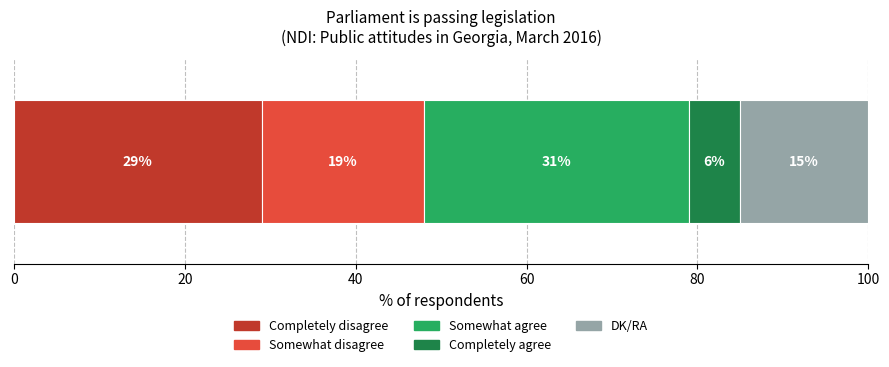

What is the maximum value for Completely disagree?

29